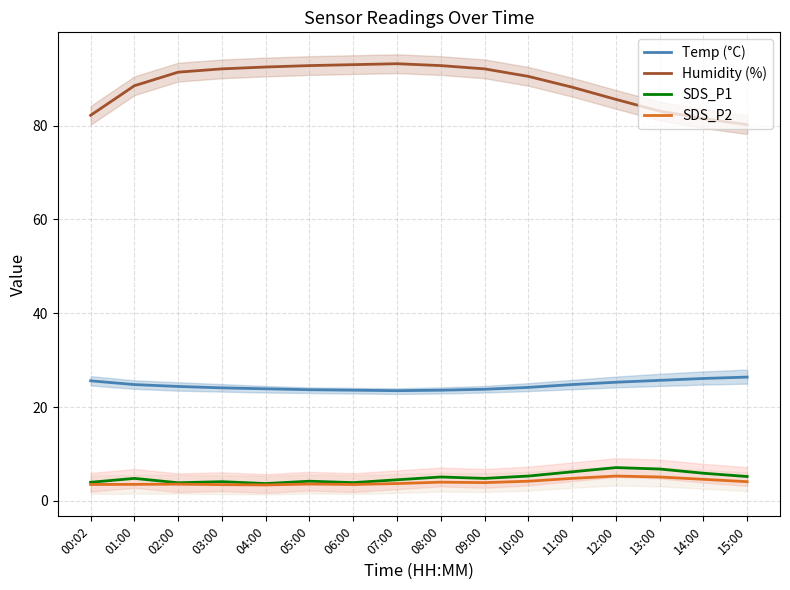

The value of Temp (°C) at 15:00 is 26.4. True or false?

True